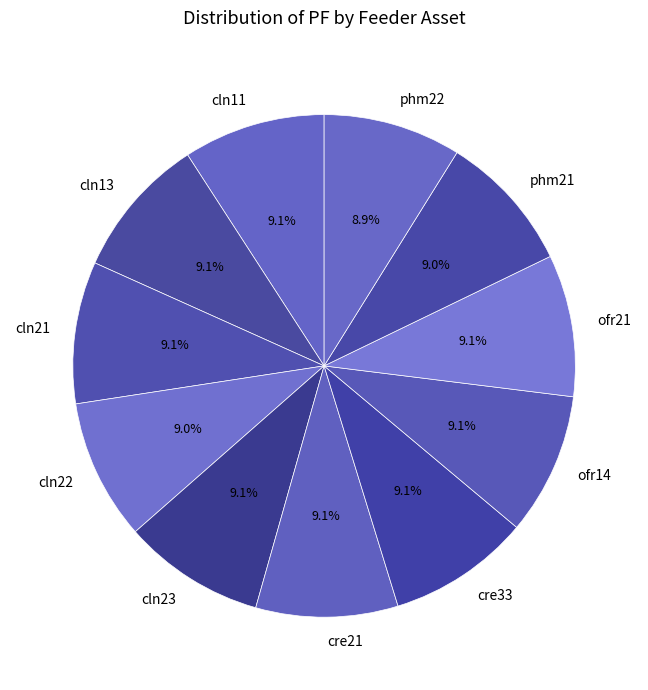

To the nearest percent, what is the combined percentage of ofr21 and cln11?

18%